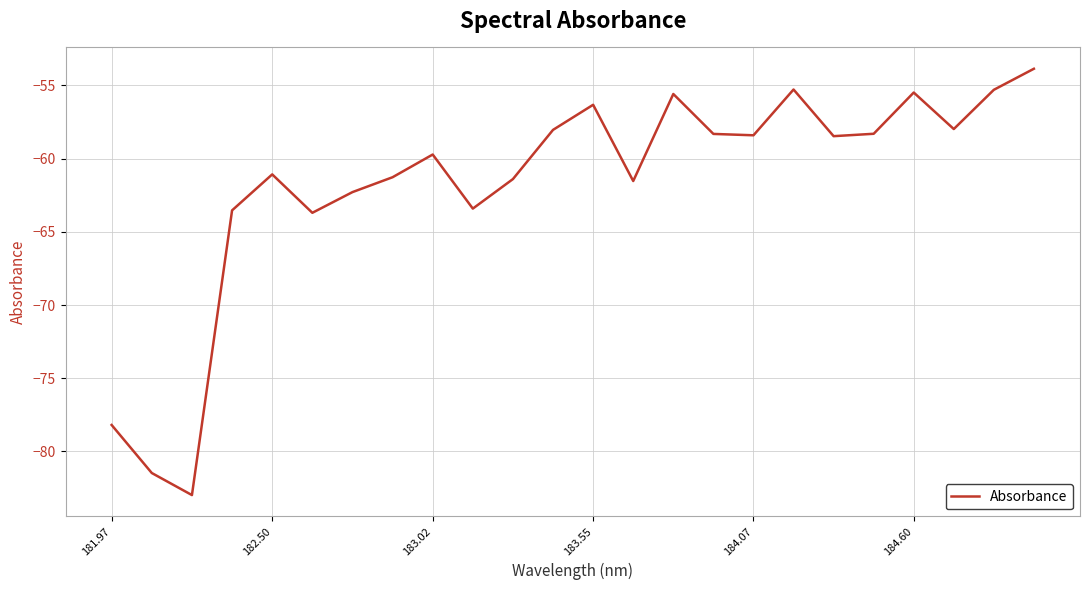

What is the difference between the maximum and minimum values?

29.1